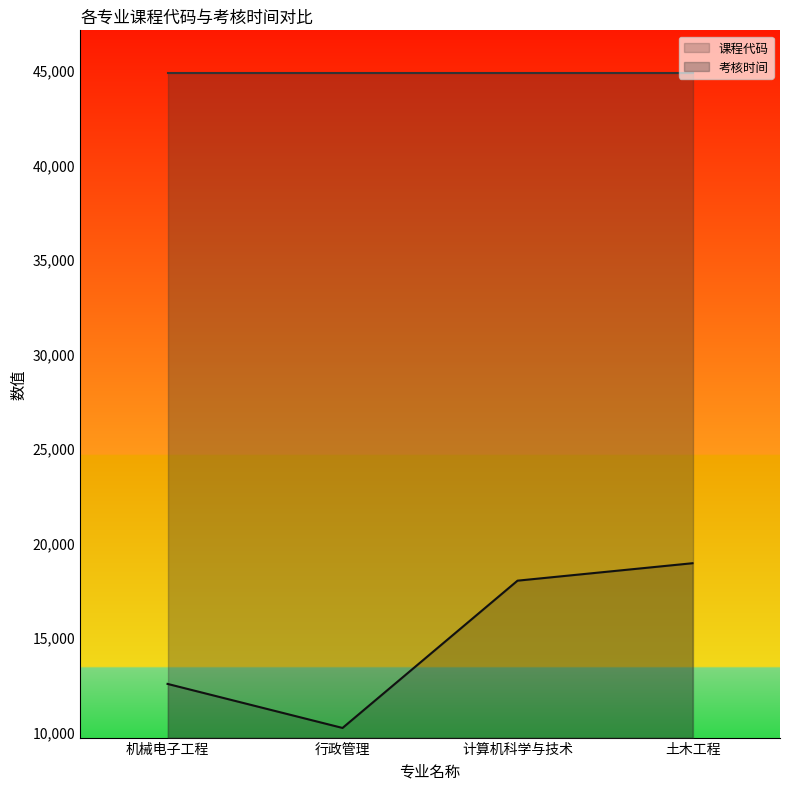

True or false: the data shows 3297 at 机械电子工程.

False